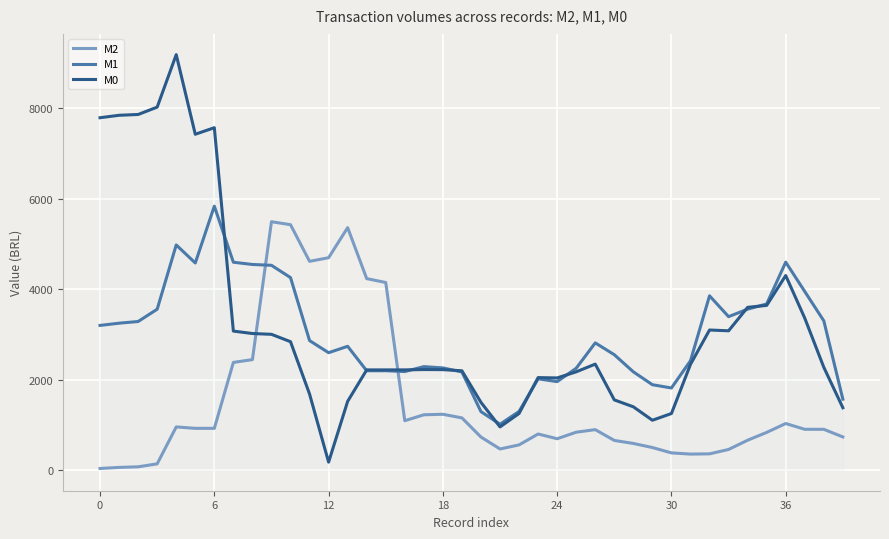

Rank the series by their maximum value, from lowest to highest.

M2, M1, M0